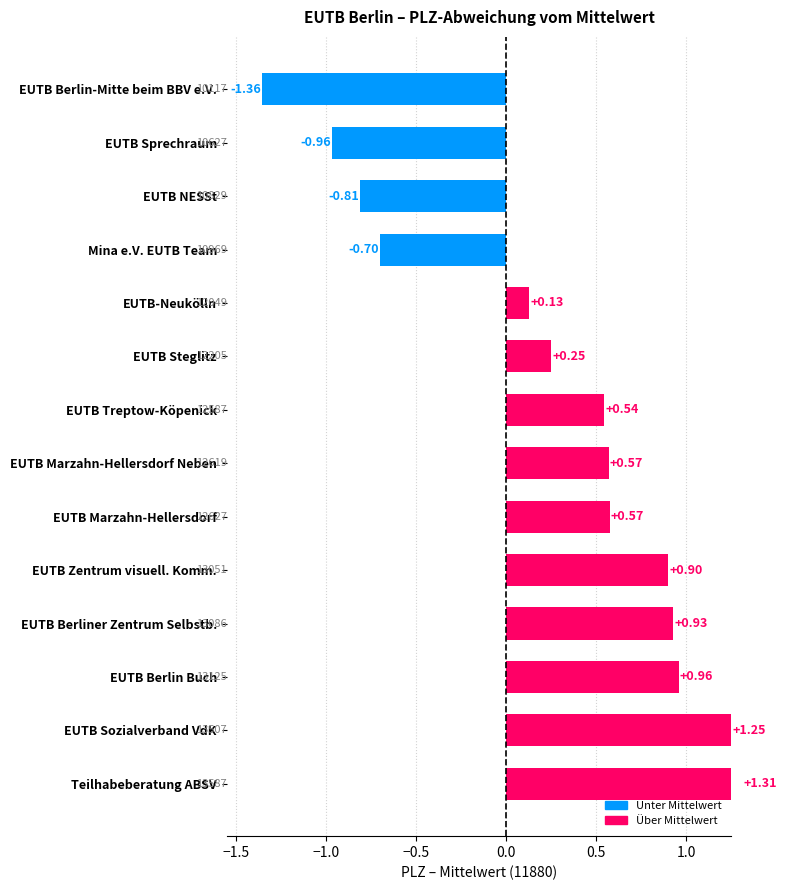

What is the average value?

0.3